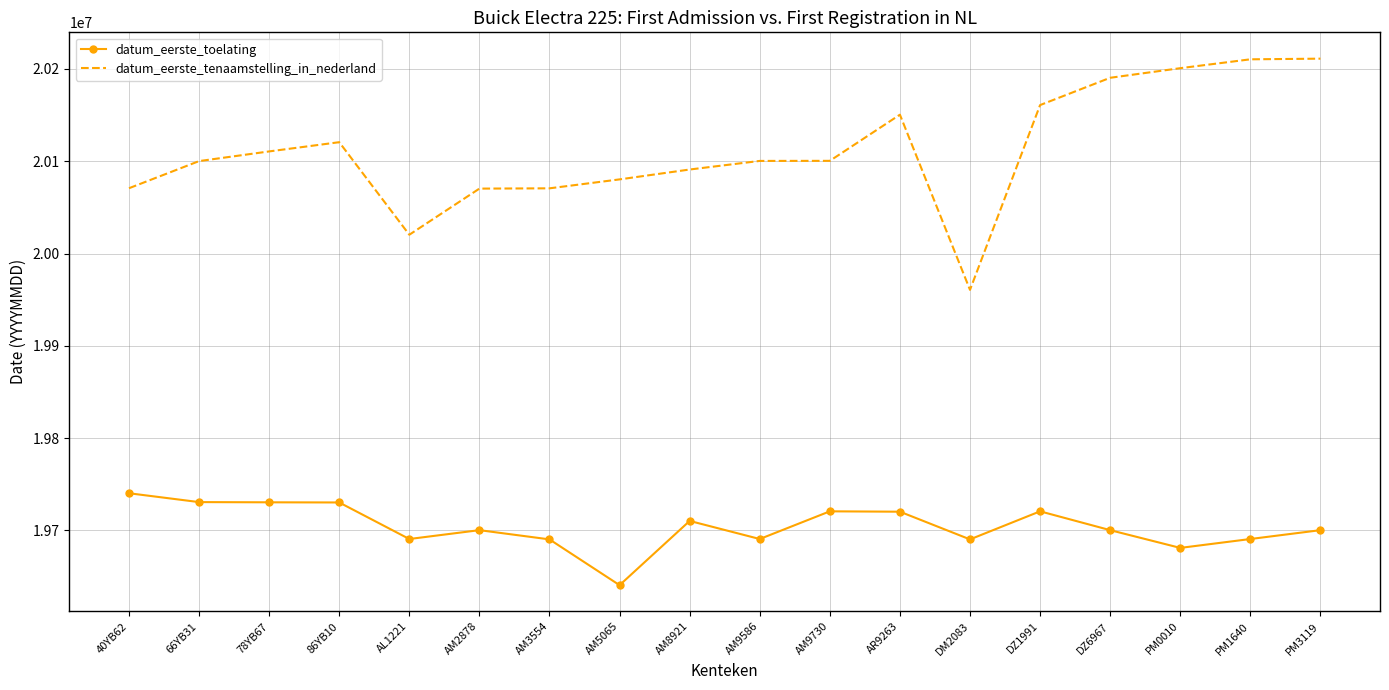

What position from the left is AM9730?

11